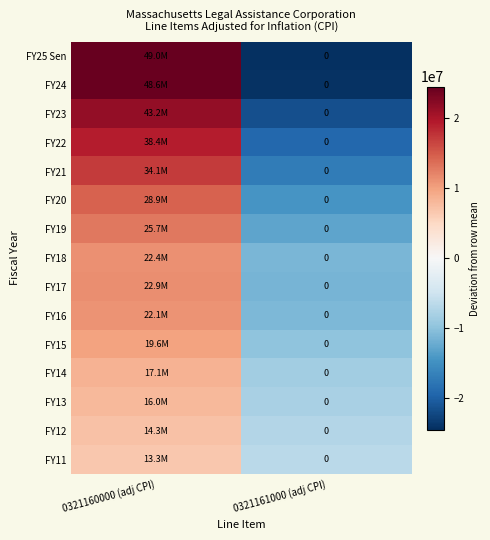

The FY25 Sen series shows -34253452.8 at 0321161000 (adj CPI). True or false?

False